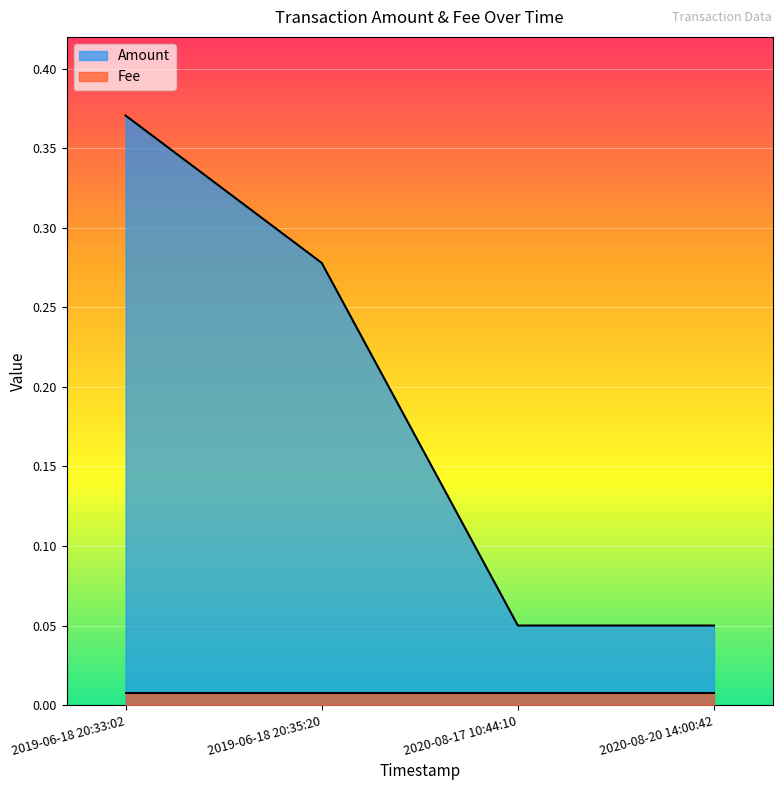

Is it true that the value at 2019-06-18 20:33:02 is 0.4?

True